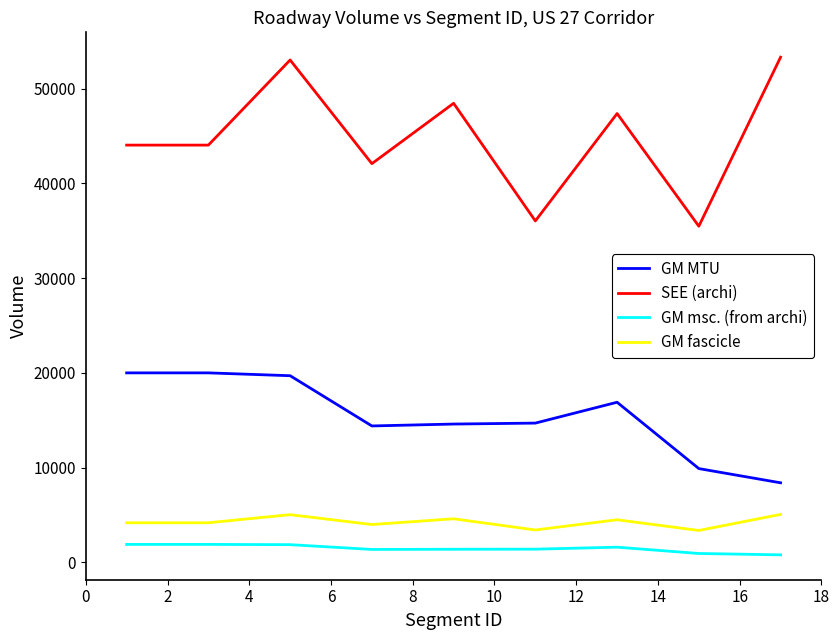

Which series has the largest range (max minus min)?

SEE (archi)